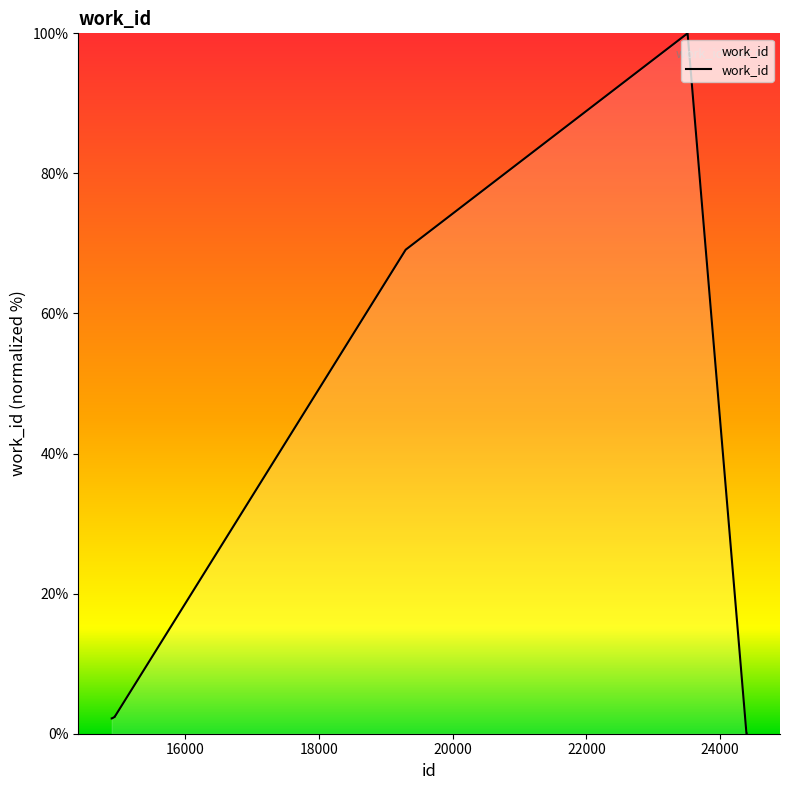

What is the greatest value displayed?

100.0